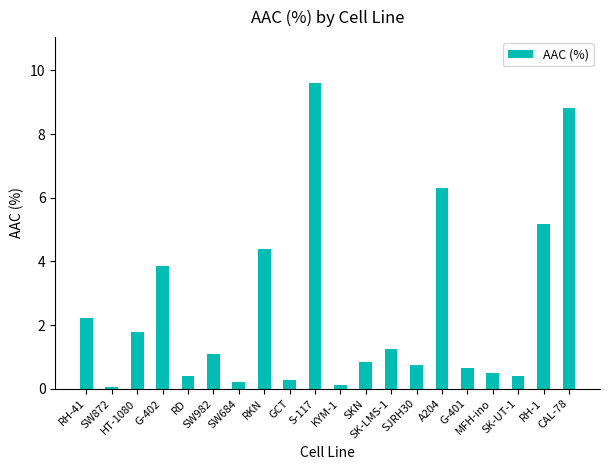

Reading left to right, what are all the values shown in this chart?

2.2	0.1	1.8	3.9	0.4	1.1	0.2	4.4	0.3	9.6	0.1	0.9	1.2	0.7	6.3	0.6	0.5	0.4	5.2	8.8